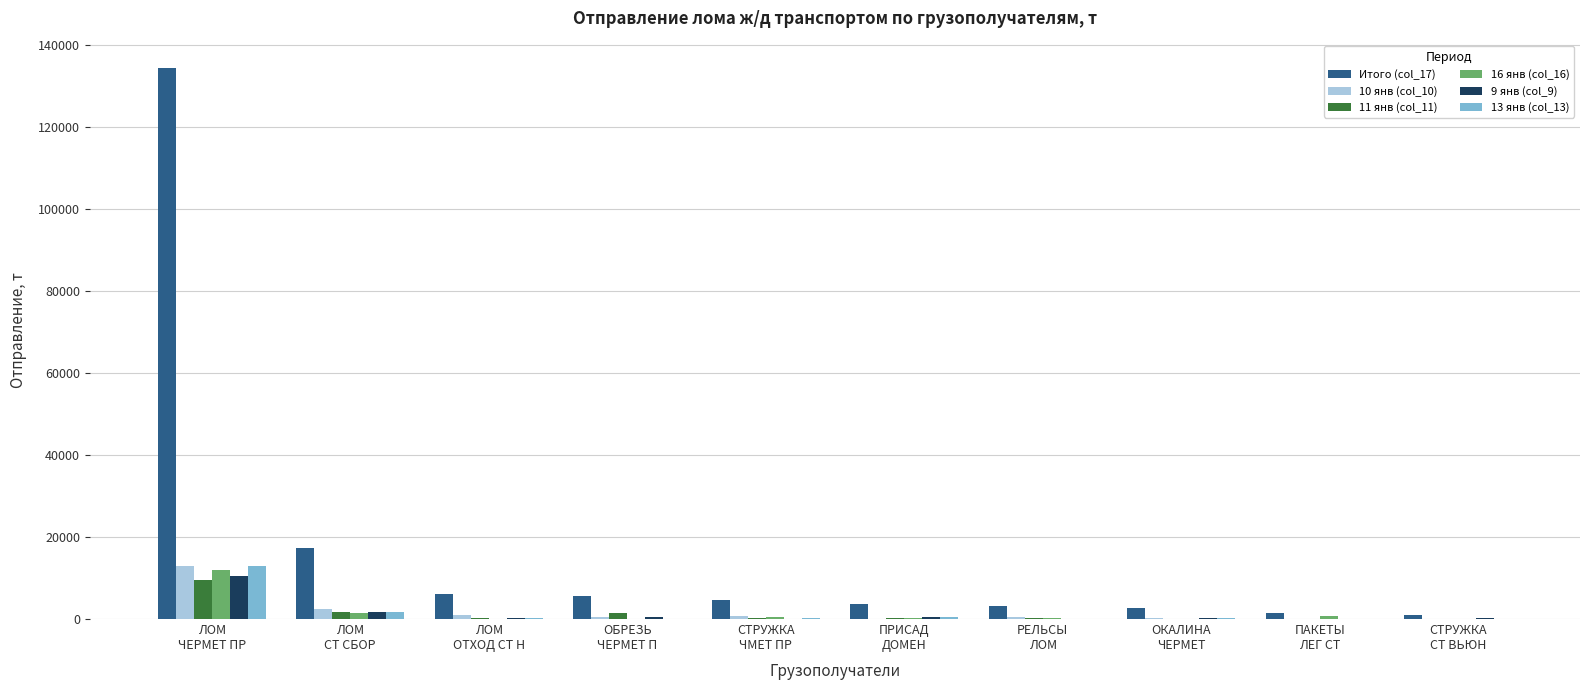

Which series has the largest total across all categories?

Итого (col_17)